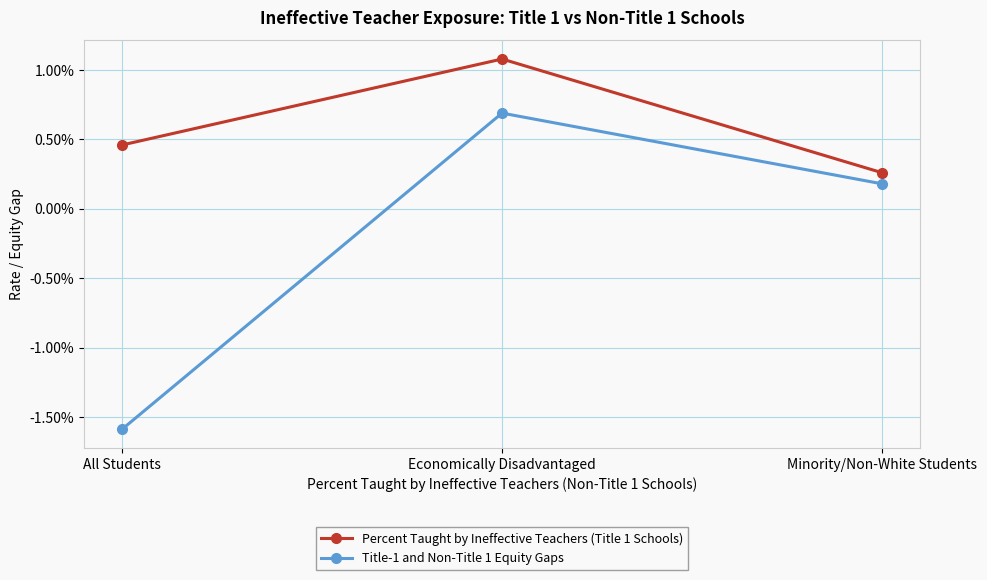

At which label does Title-1 and Non-Title 1 Equity Gaps reach its peak?

Economically Disadvantaged